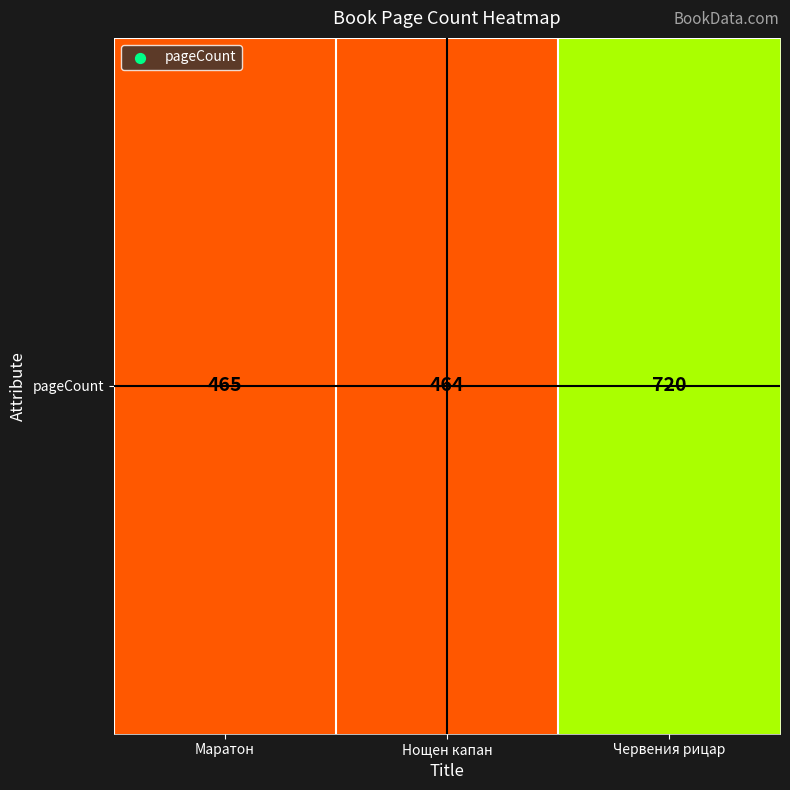

What is the greatest value displayed?

720